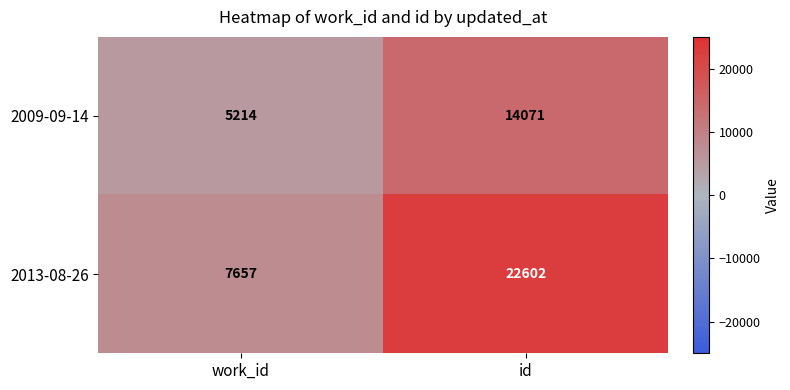

Is it true that 2013-08-26 equals 13495 at work_id?

False